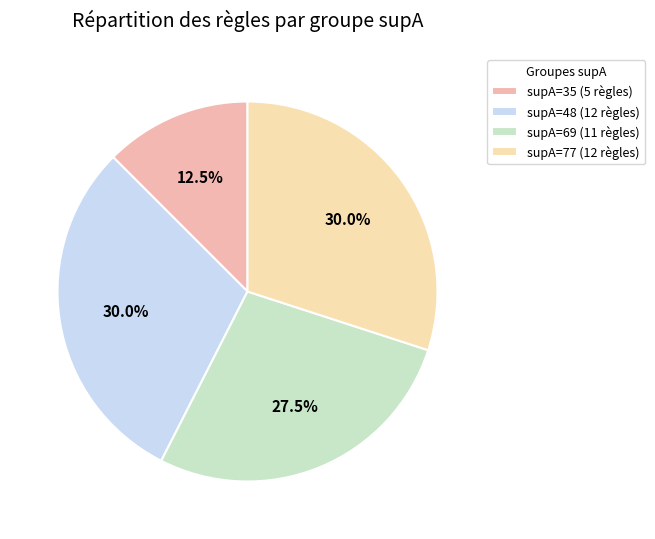

Does supA=35 represent more than half of the total?

No